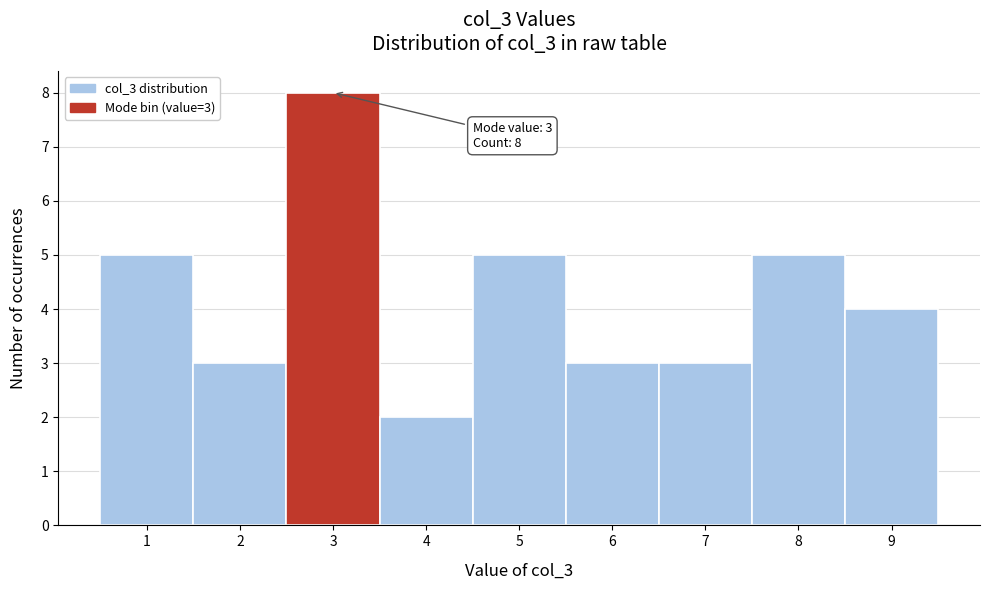

Which range on the x-axis has the tallest bar?

2.5 to 3.5